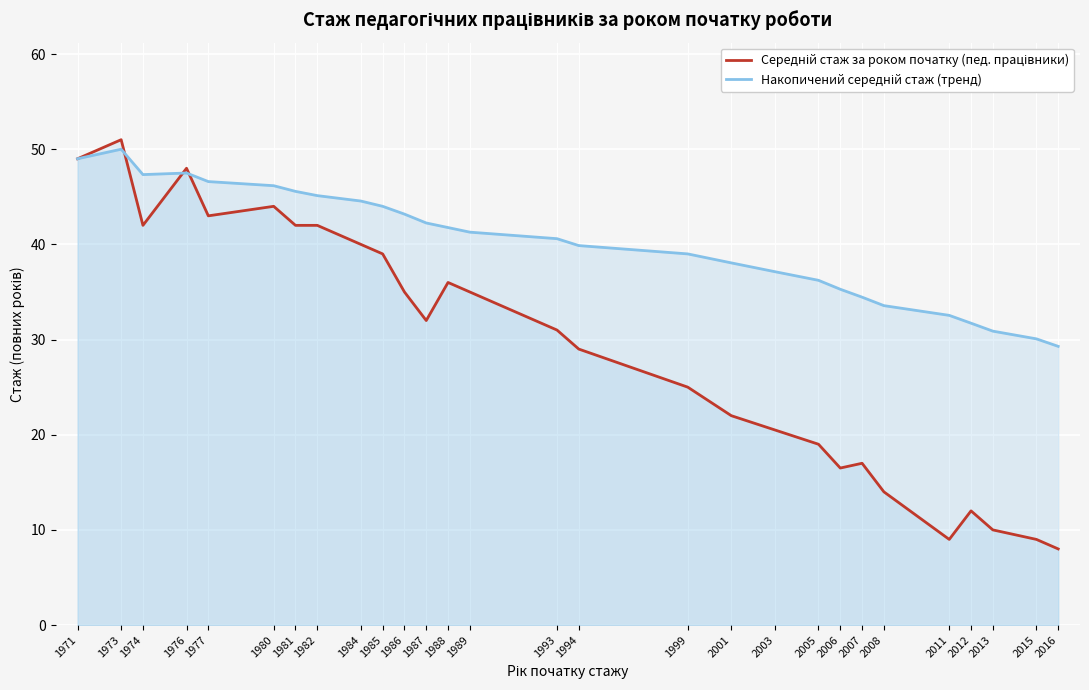

Which series changed the most between 1982 and 2006?

Середній стаж за роком початку (пед. працівники)